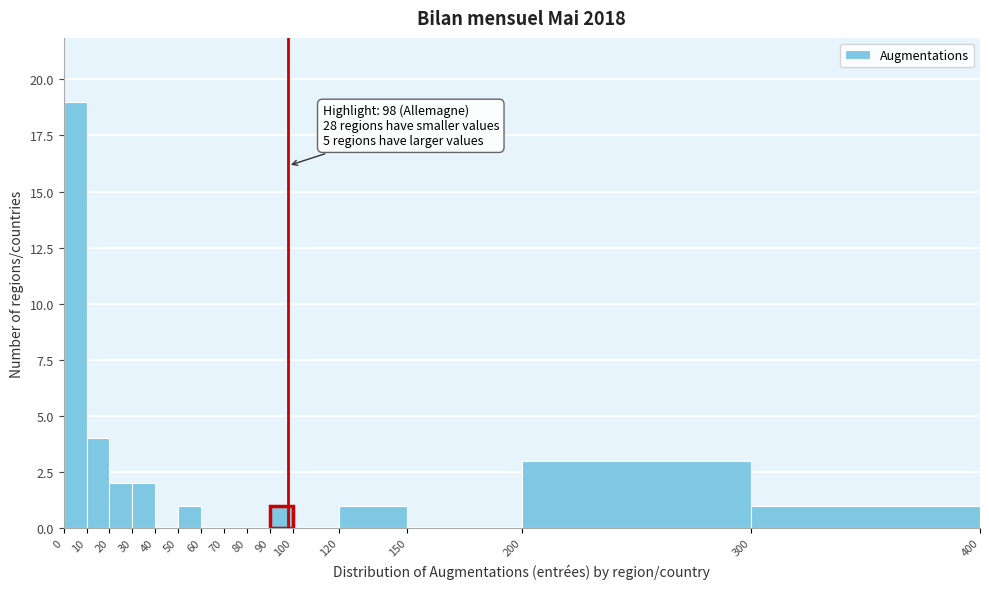

Over which range of the x-axis is the bar tallest?

0 to 10